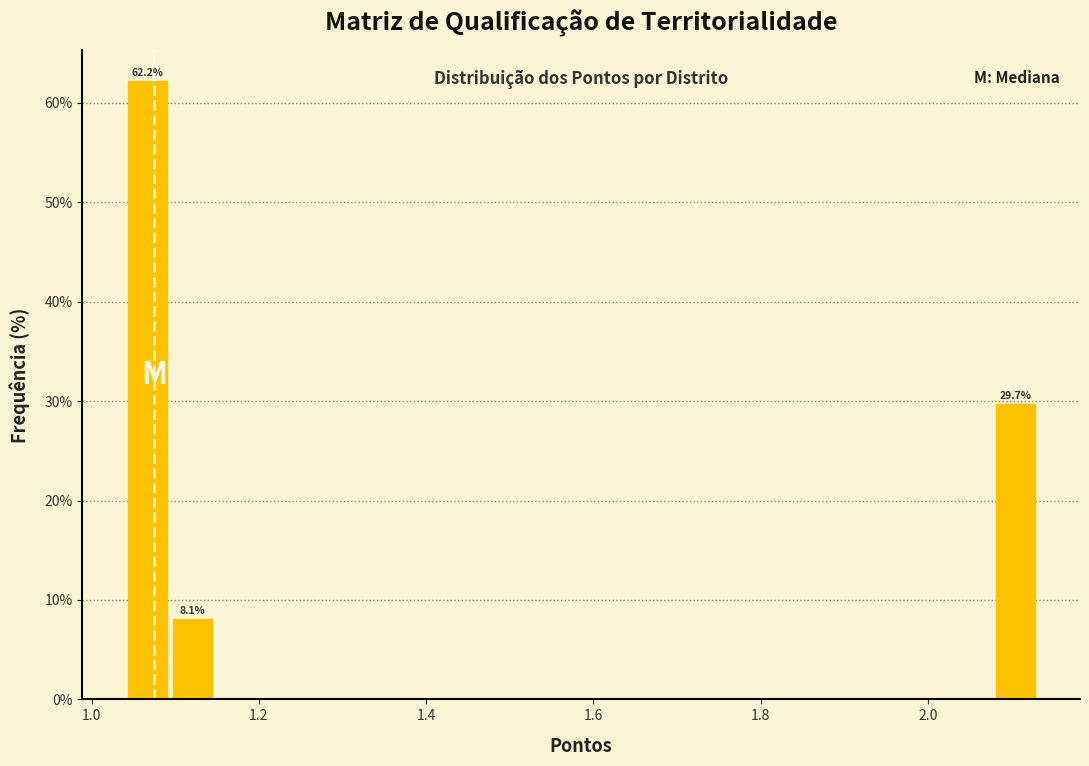

Read against the x-axis, roughly where is the centre of the tallest bar?

1.06